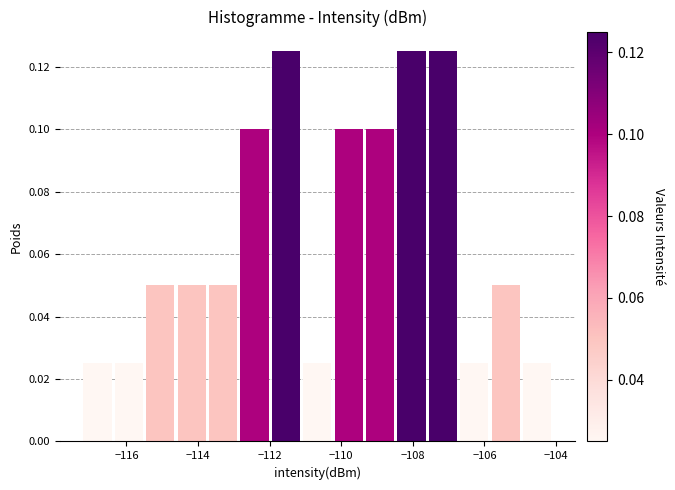

Reading left to right, list every bar in this chart as the range it spans on the x-axis followed by its height. Neither the bar edges nor the heights are printed on the chart, so give them approximately, as read against the axes.

-117.2 to -116.4: 0.026
-116.4 to -115.4: 0.026
-115.4 to -114.6: 0.050
-114.6 to -113.8: 0.050
-113.8 to -112.8: 0.050
-112.8 to -112.0: 0.100
-112.0 to -111.2: 0.126
-111.2 to -110.2: 0.026
-110.2 to -109.4: 0.100
-109.4 to -108.4: 0.100
-108.4 to -107.6: 0.126
-107.6 to -106.8: 0.126
-106.8 to -105.8: 0.026
-105.8 to -105.0: 0.050
-105.0 to -104.0: 0.026